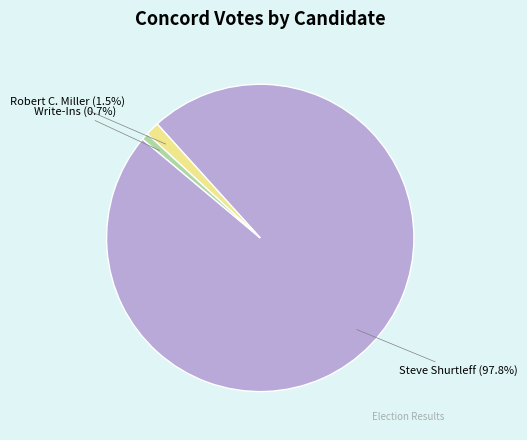

To the nearest percent, what is the combined percentage of Robert C. Miller and Steve Shurtleff?

99%